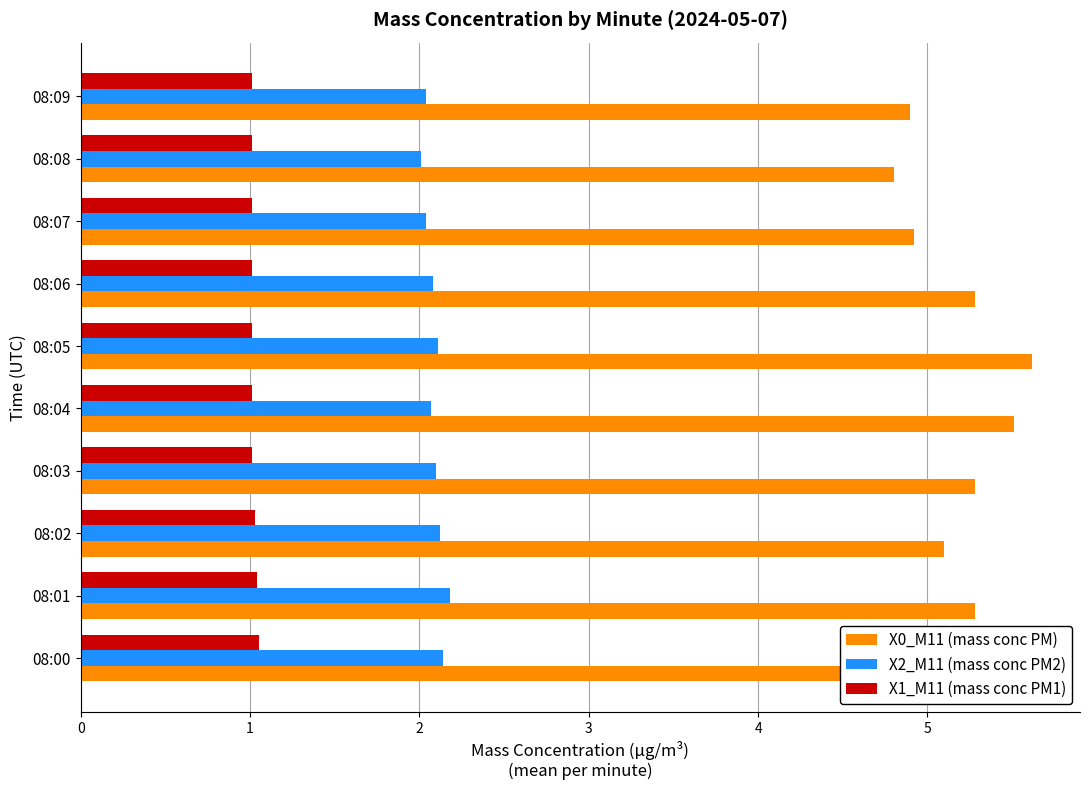

At how many categories does at least one series exceed 3?

10